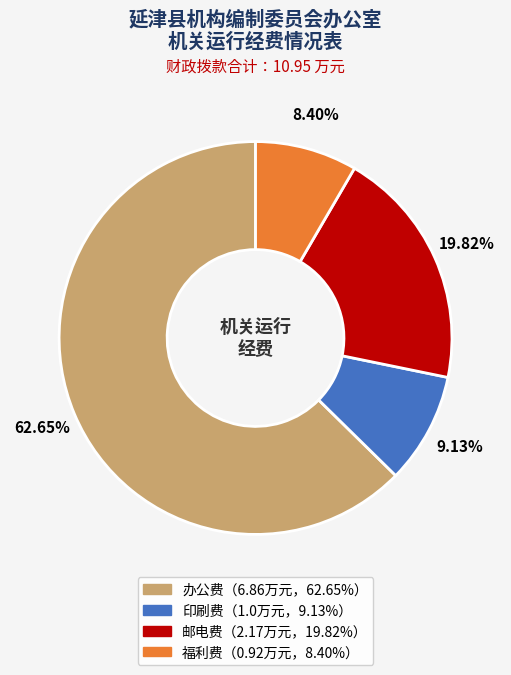

Is there any slice that represents more than half of the pie?

Yes